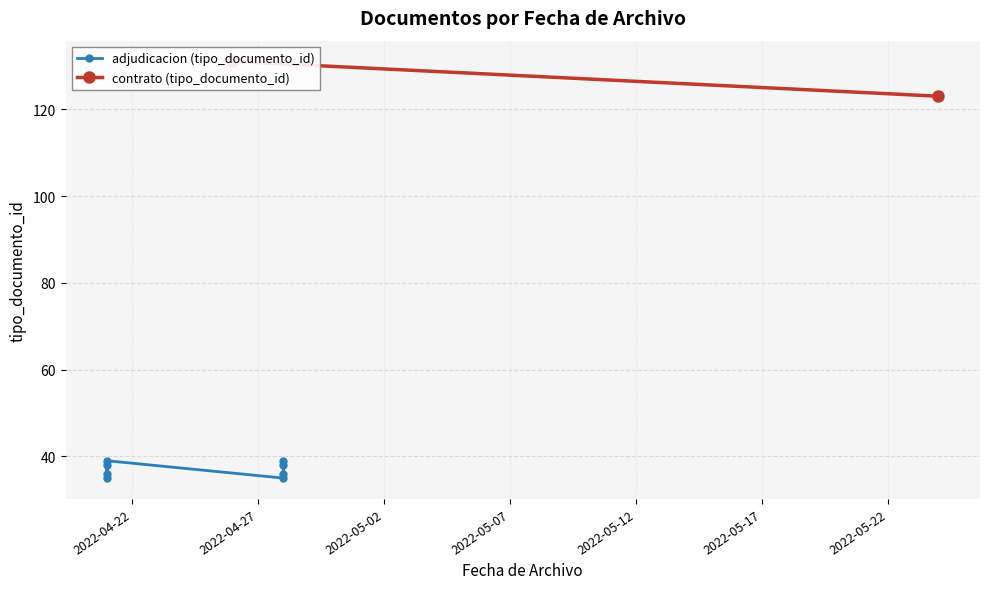

Which label corresponds to the largest value in the chart?

2022-04-26